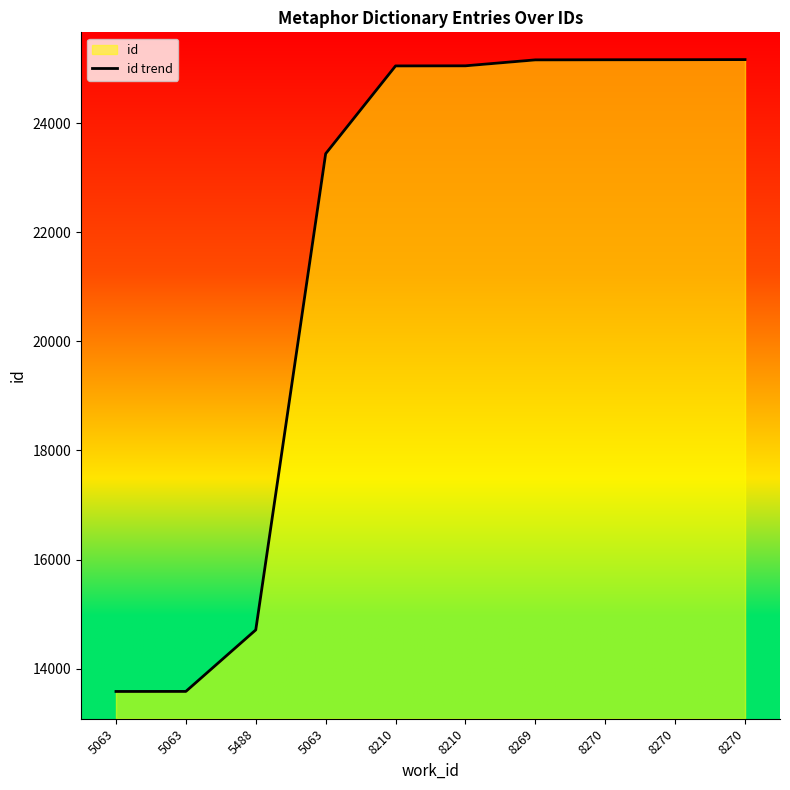

At which category does the chart reach its peak across all series?

8270